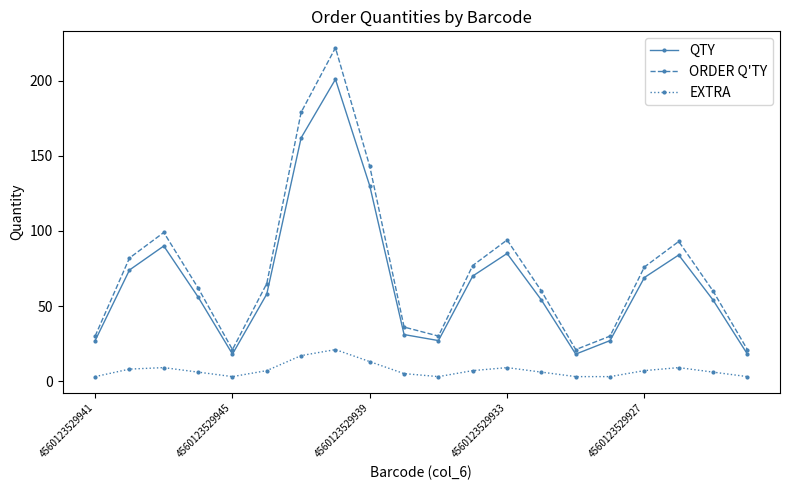

What is the greatest value displayed?

222